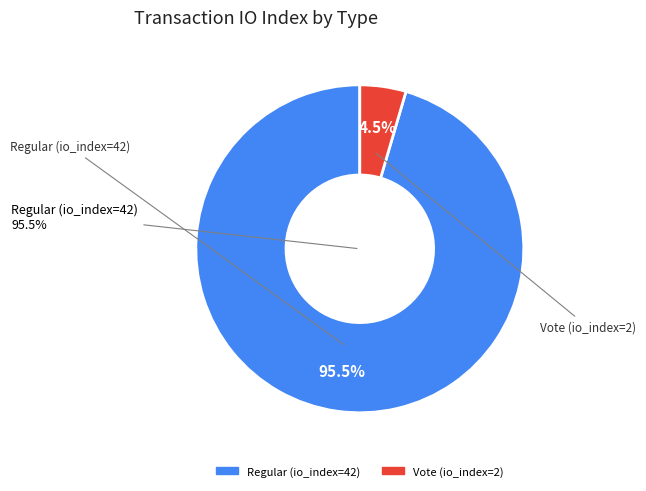

To the nearest percent, what is the average slice percentage?

50%